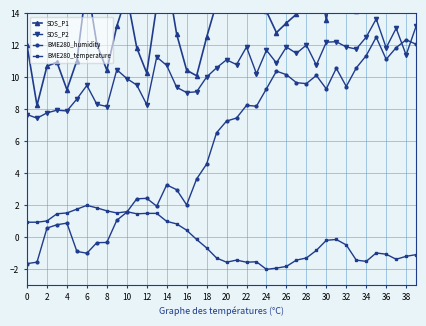

What is the difference between the maximum and second lowest values in the SDS_P1 series?

9.5